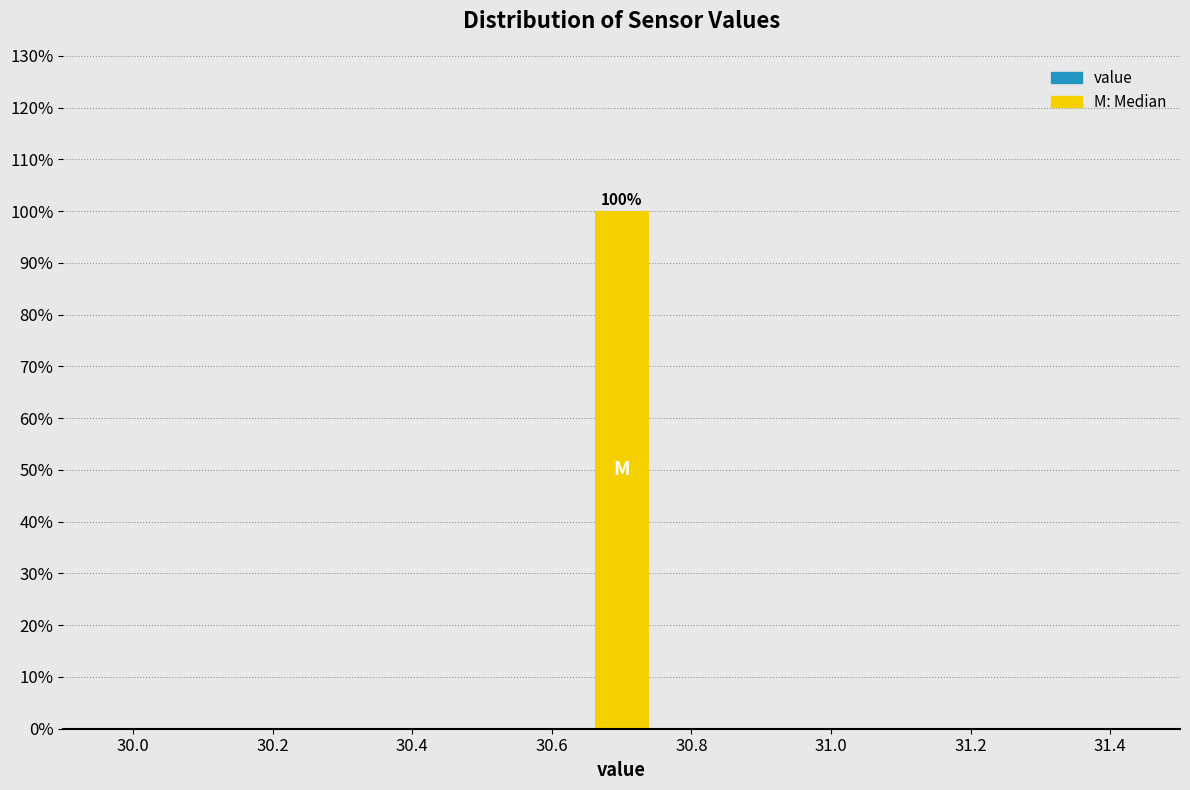

Which range on the x-axis has the tallest bar?

30.66 to 30.74